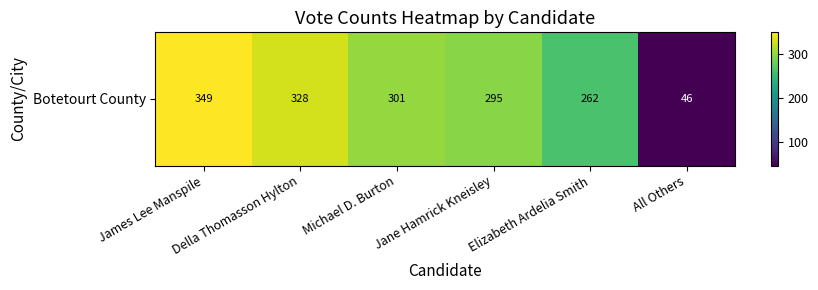

What is the sum of the values at Michael D. Burton and All Others?

347